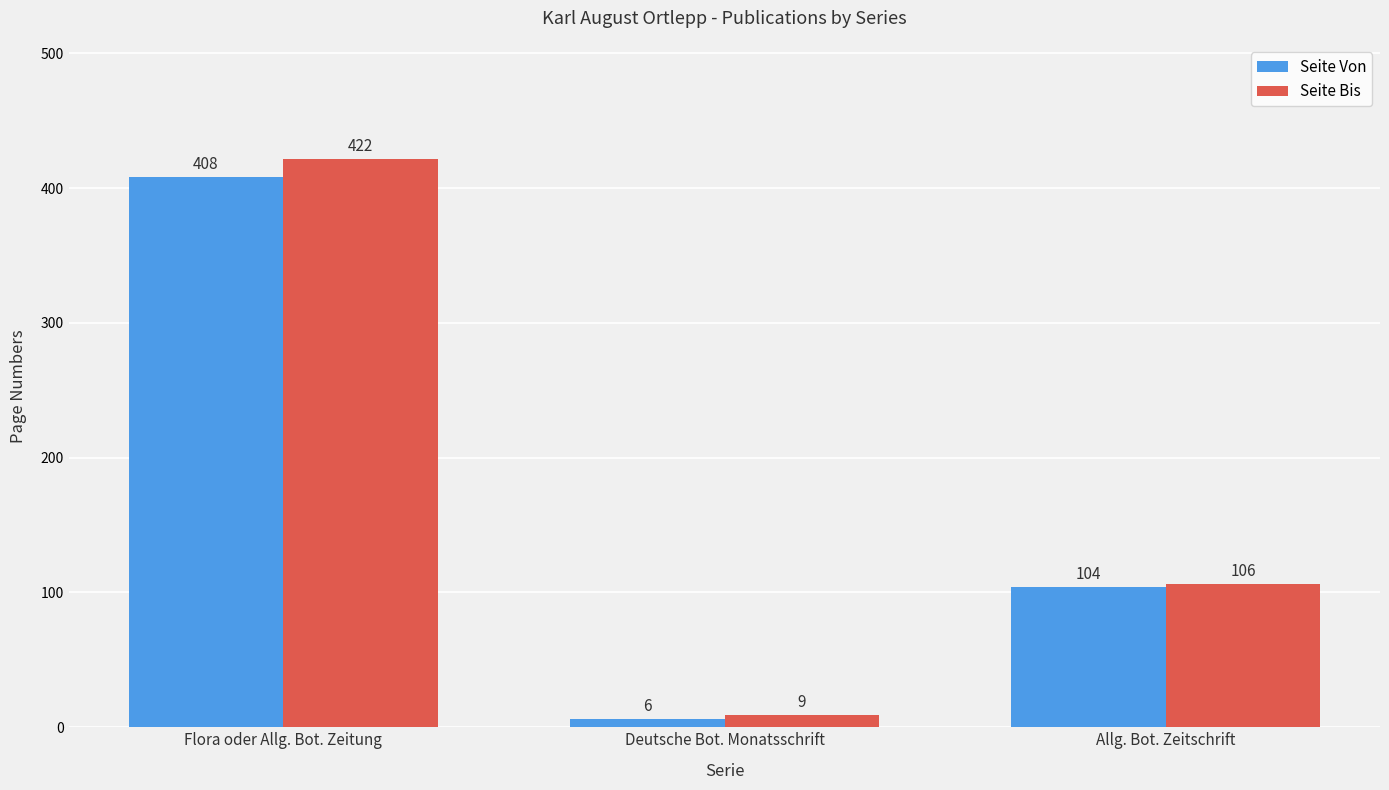

Is it true that Seite Bis equals 585 at Flora oder Allg. Bot. Zeitung?

False